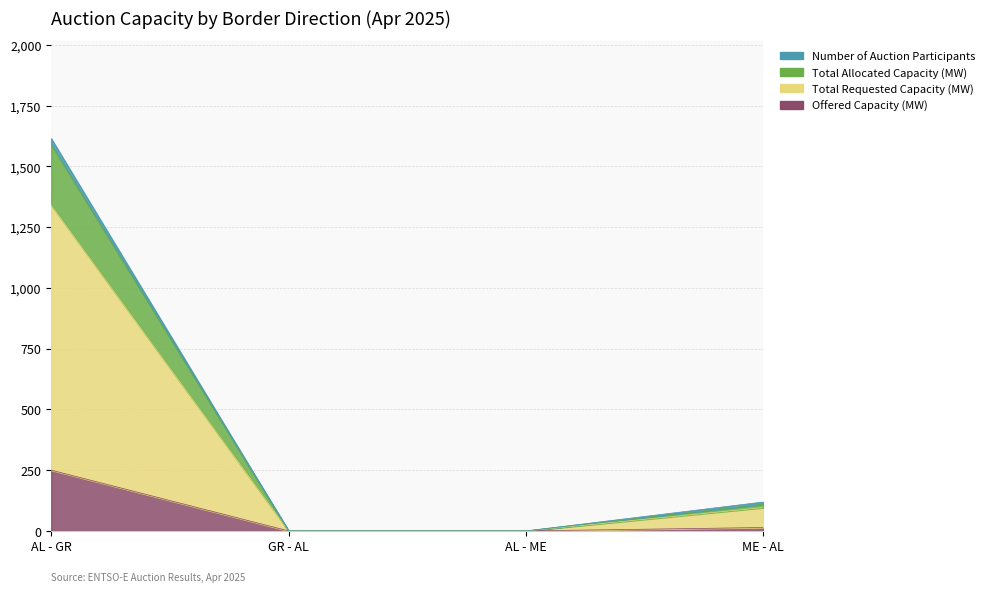

At how many categories does at least one series exceed 132?

1